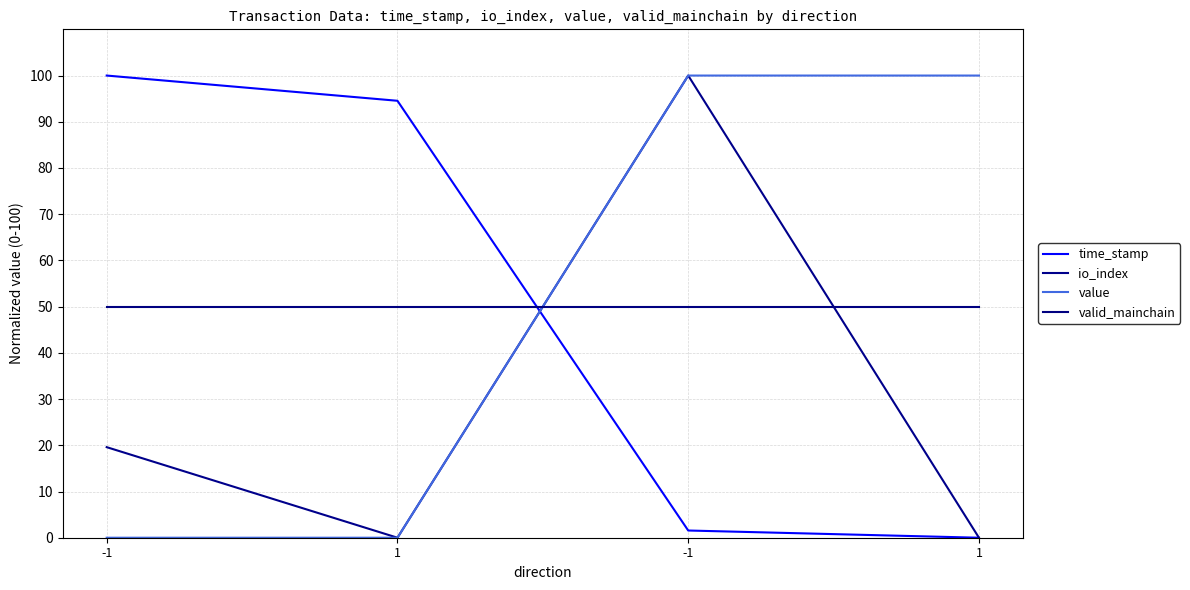

What are all the series names shown in the legend?

time_stamp, io_index, value, valid_mainchain